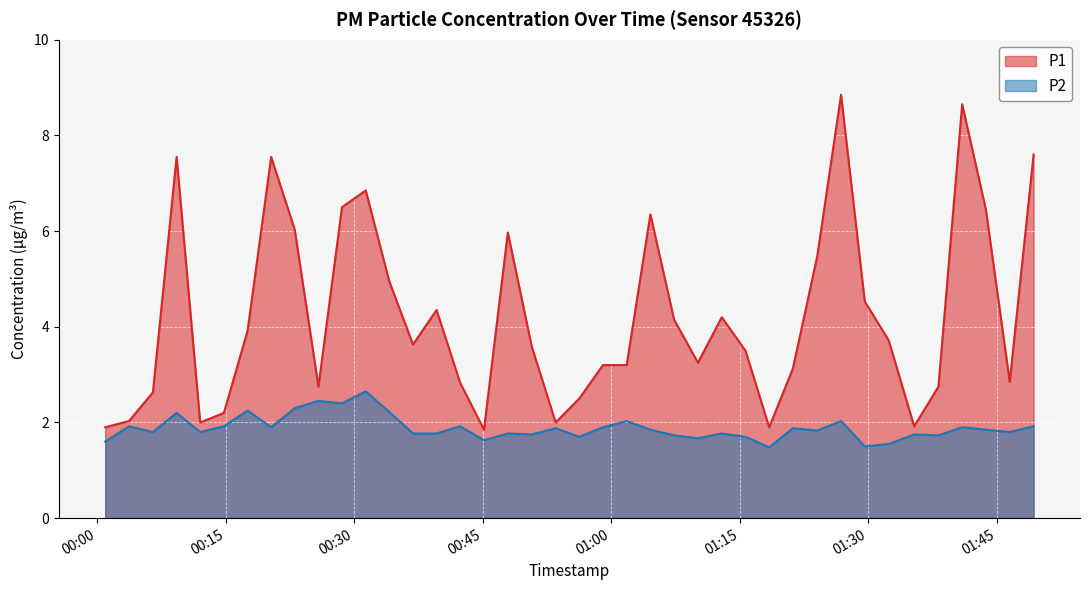

True or false: P2 and P1 cross at least once.

False